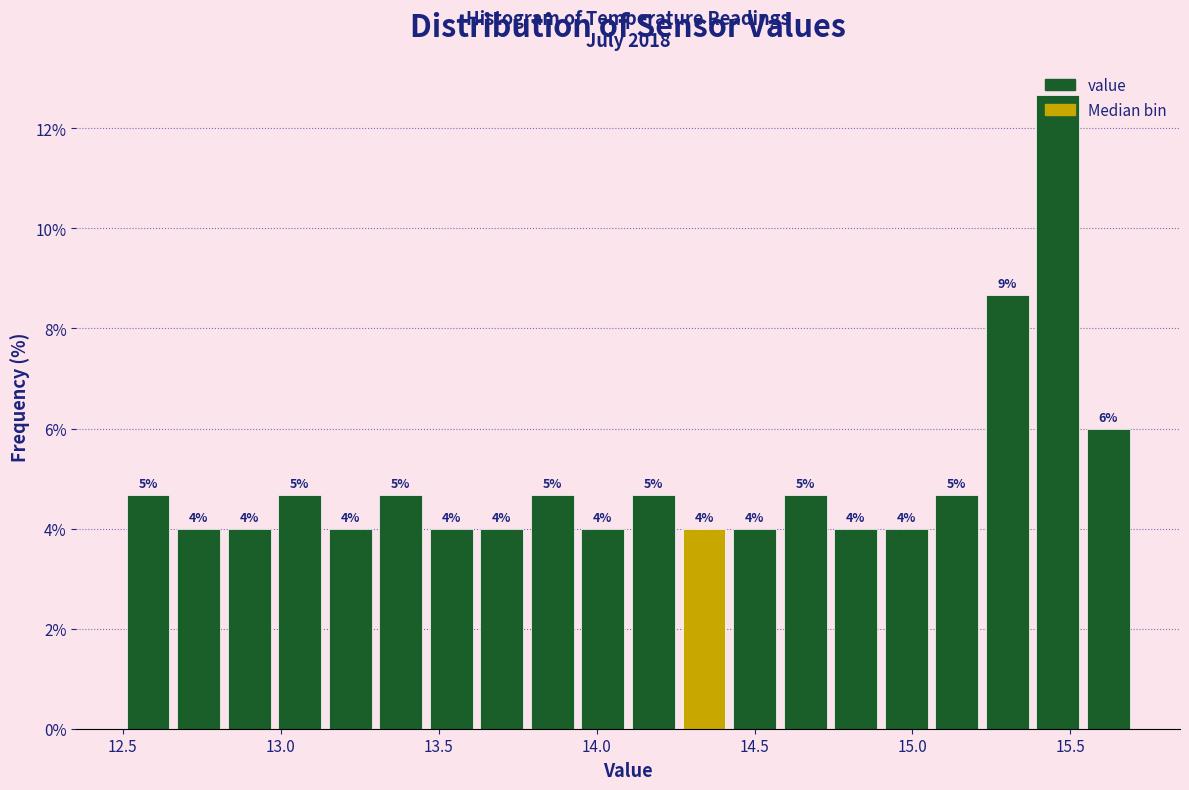

Read against the x-axis, roughly where is the centre of the tallest bar?

15.45